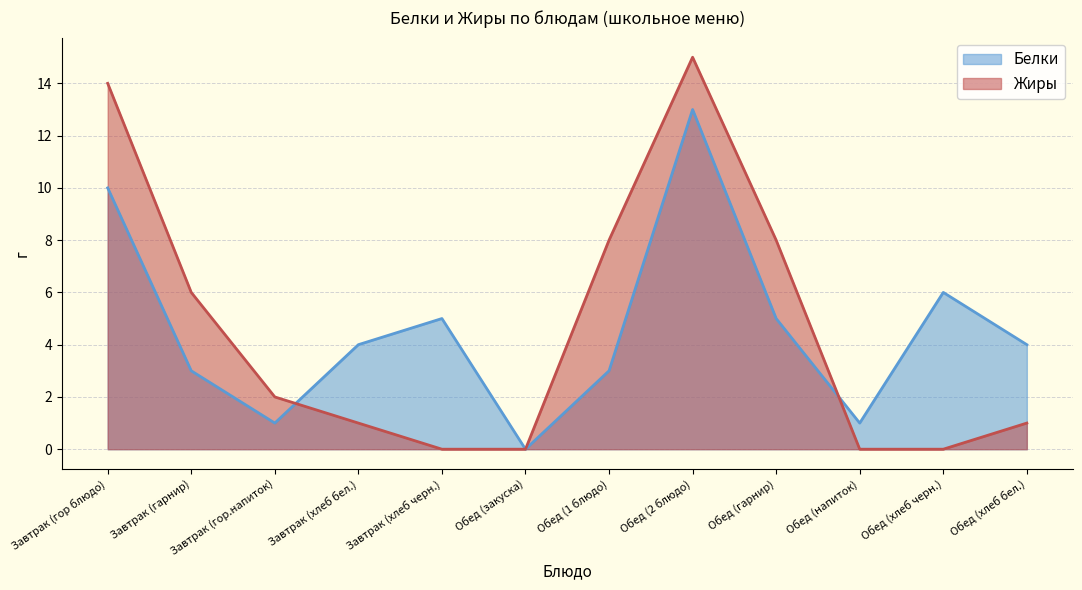

Count the number of data series in this chart.

2